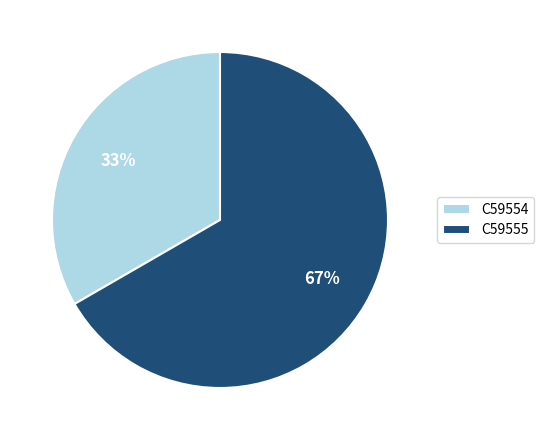

True or false: C59554 accounts for 33% of the total.

True